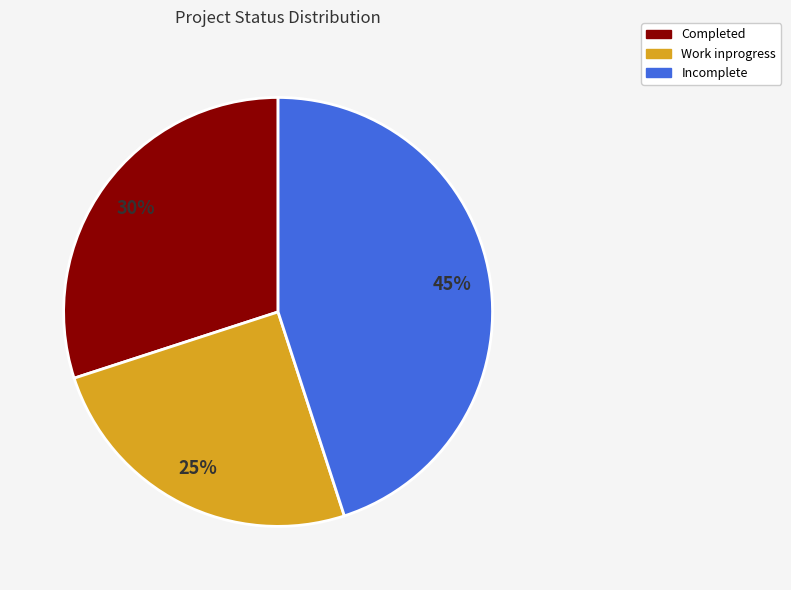

To the nearest percent, what is the average slice percentage?

33%